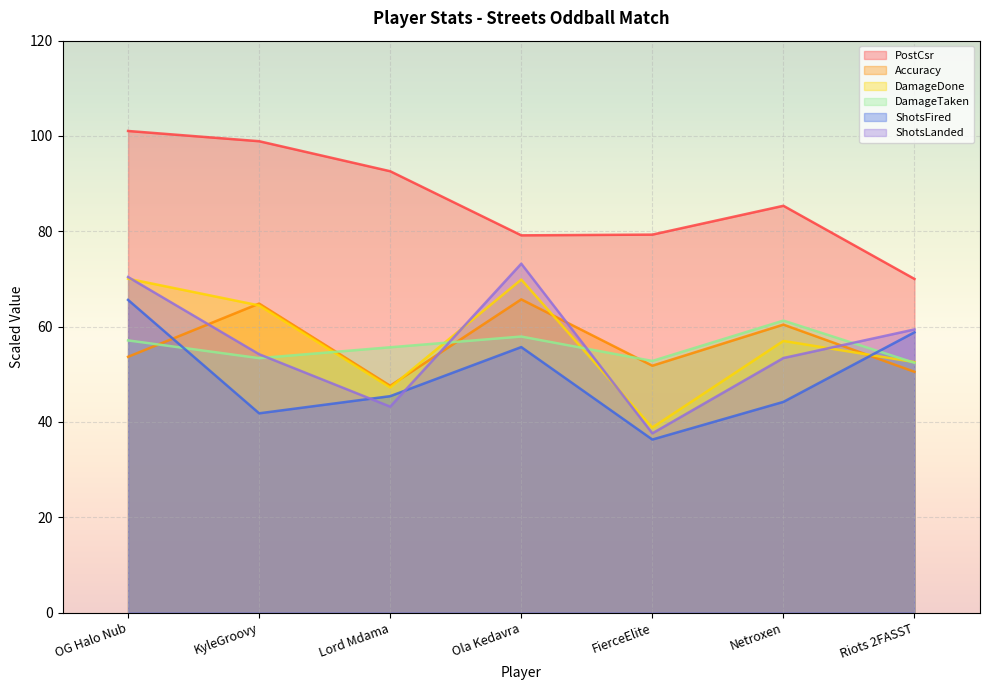

At which category does the chart reach its peak across all series?

OG Halo Nub